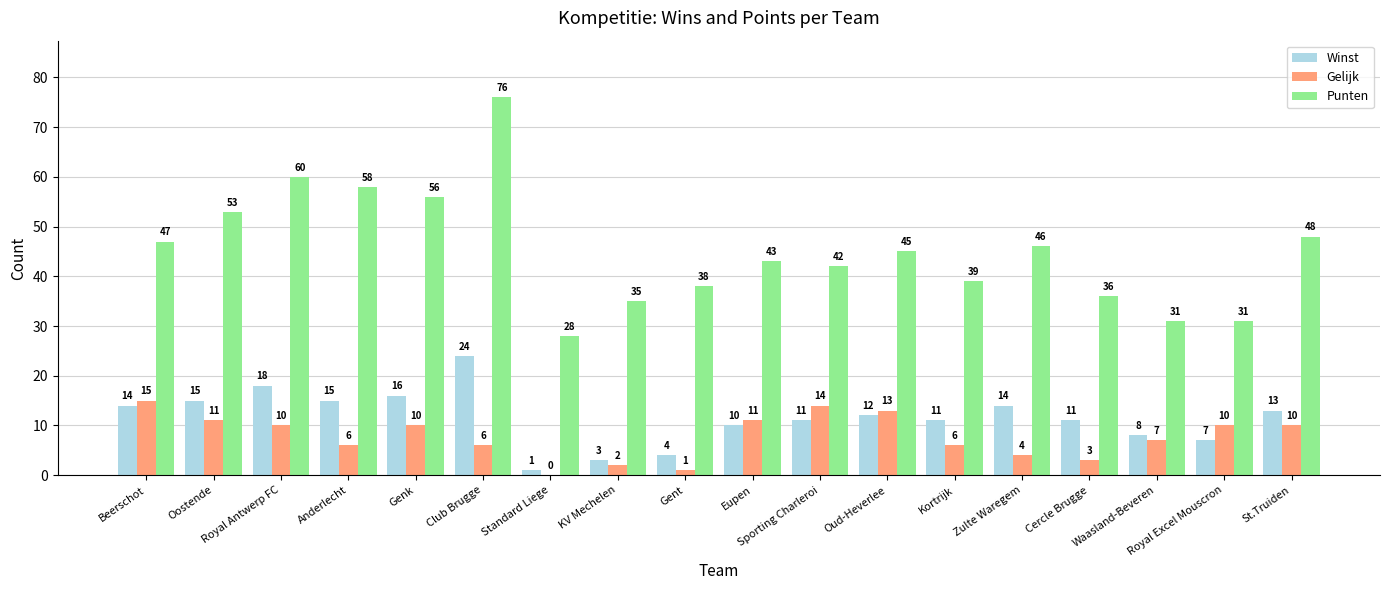

At which label does Punten first exceed 45?

Beerschot